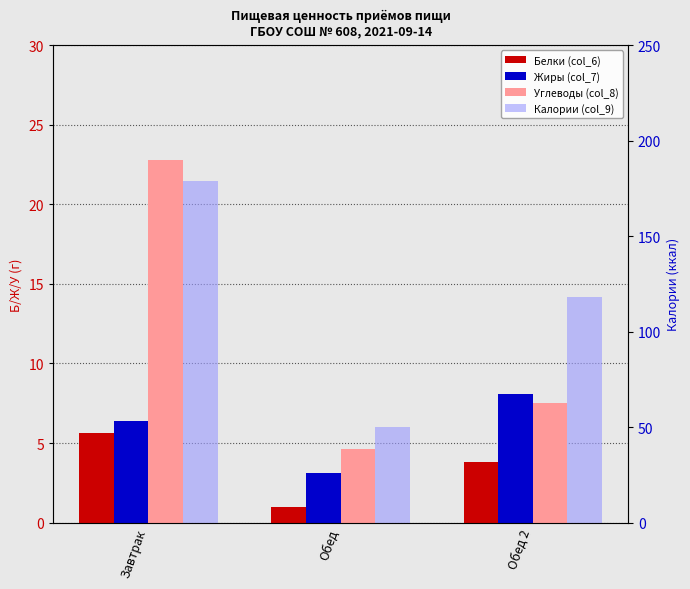

The Калории (col_9) series shows 50.0 at Обед. True or false?

True